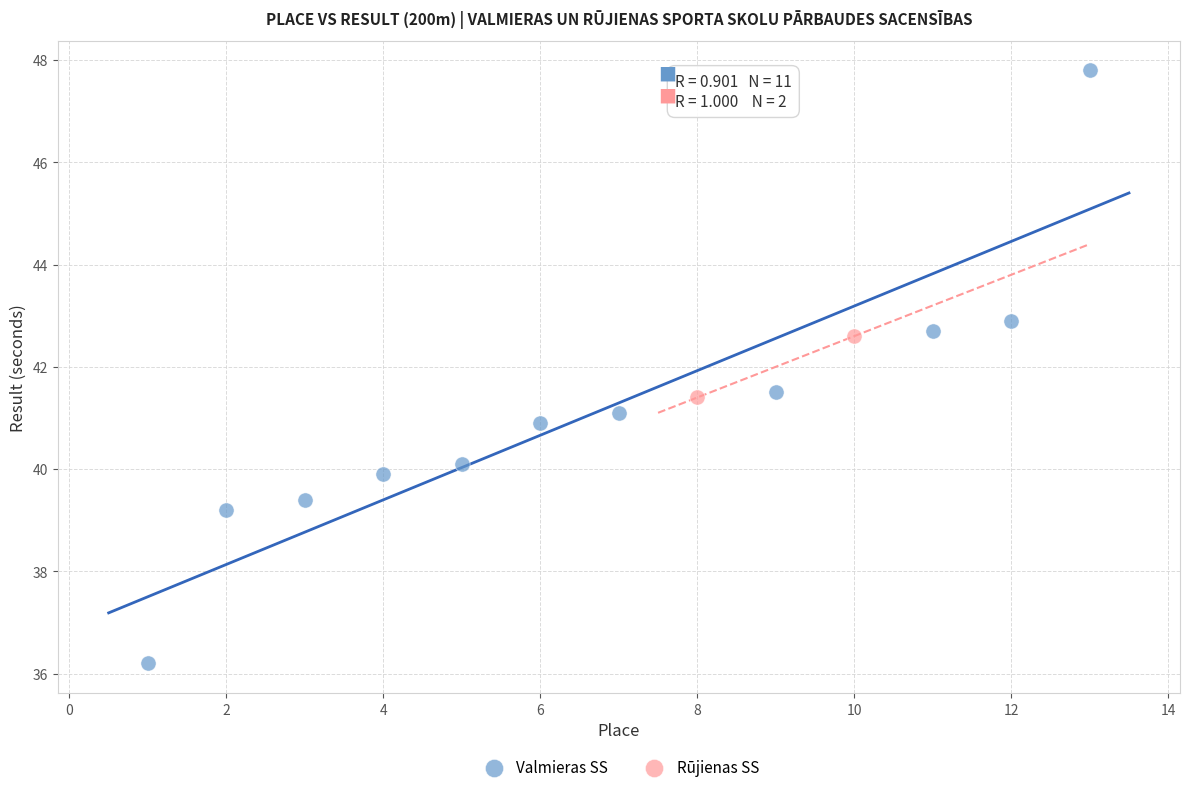

What are all the series names shown in the legend?

Valmieras SS, Rūjienas SS